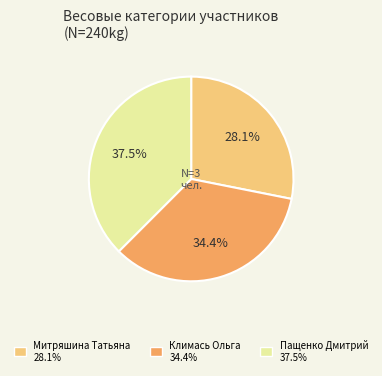

To the nearest percent, what is the average slice percentage?

33%